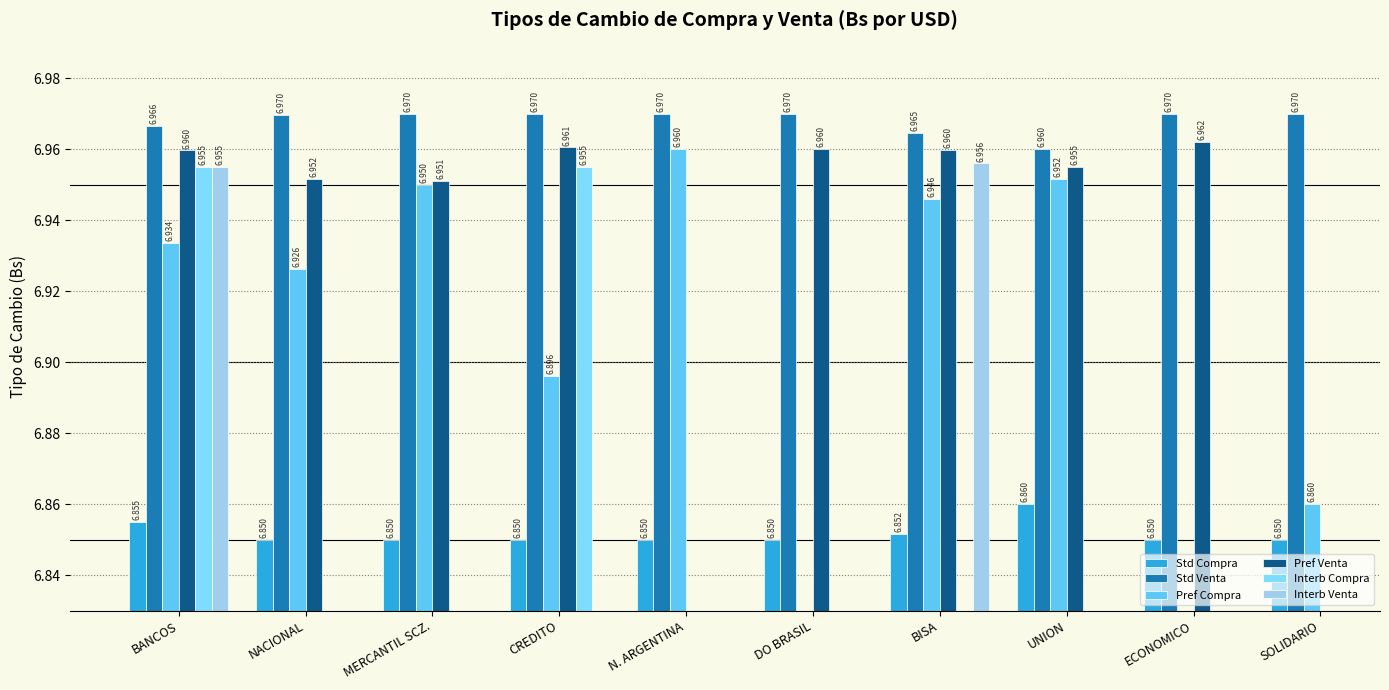

Where is Std Compra nearest to the value 6?

NACIONAL